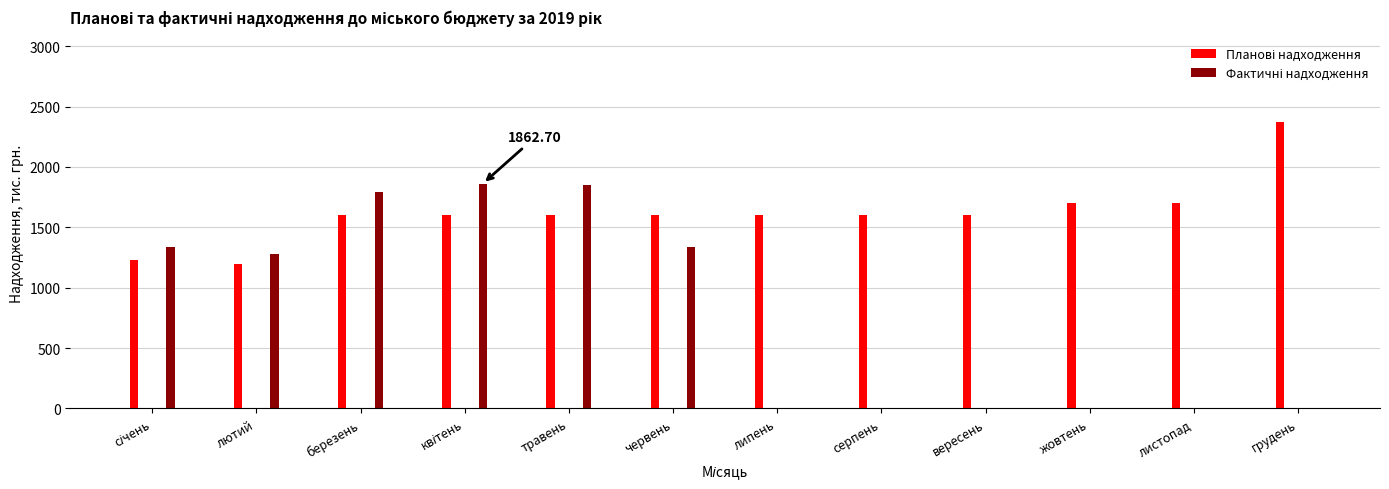

How many values in the Фактичні надходження series are below 1276?

6